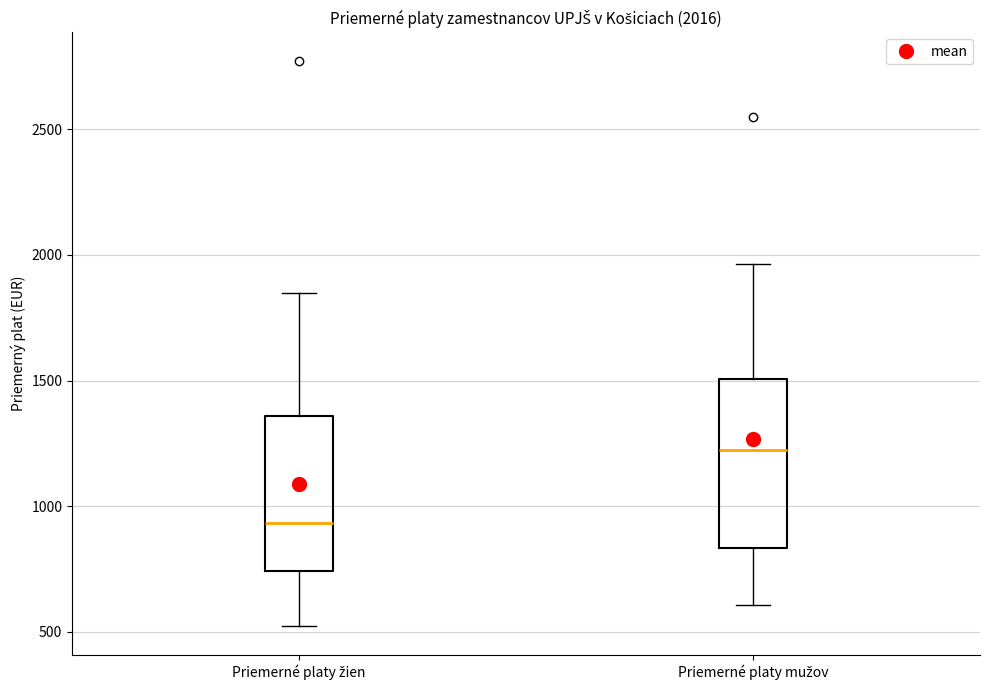

Which box is the tallest, from its lower edge to its upper edge?

Priemerné platy mužov